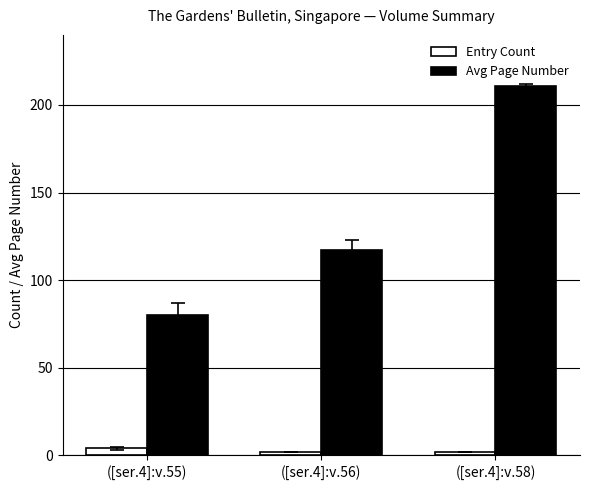

What is the greatest value displayed?

211